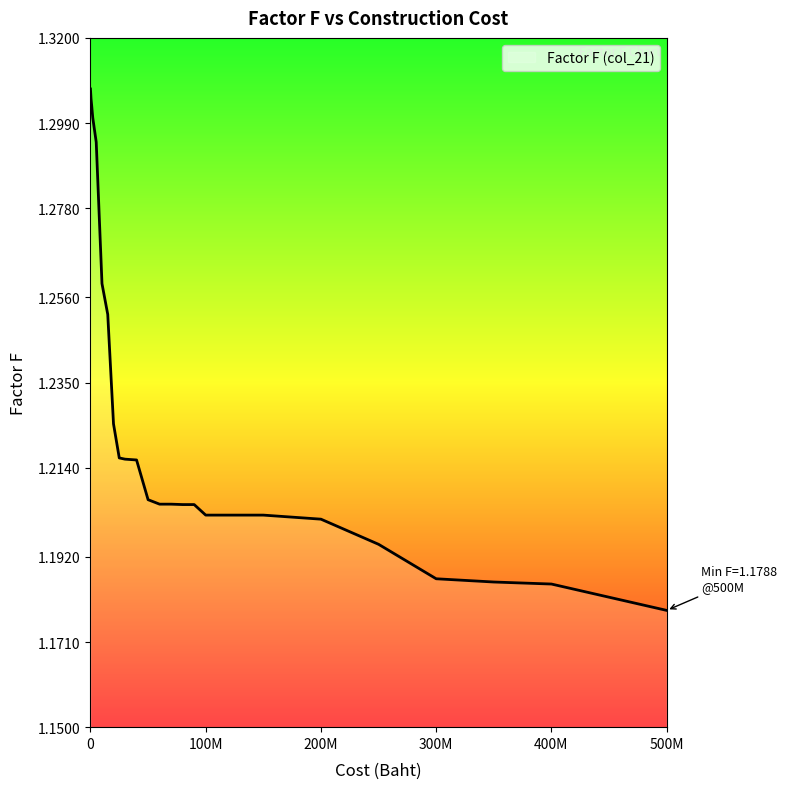

At which label is the value closest to 1?

500M